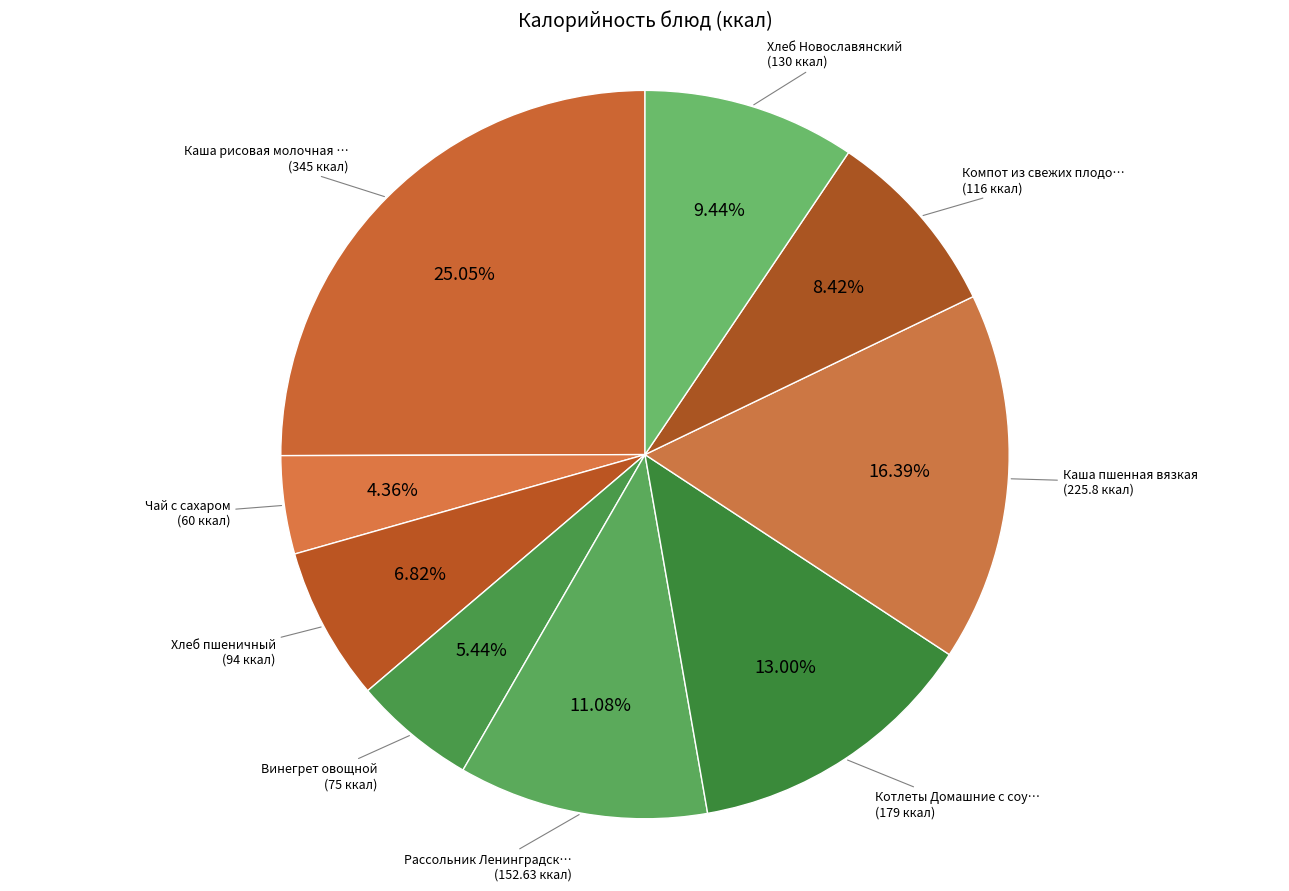

How many slices are in this pie chart?

9